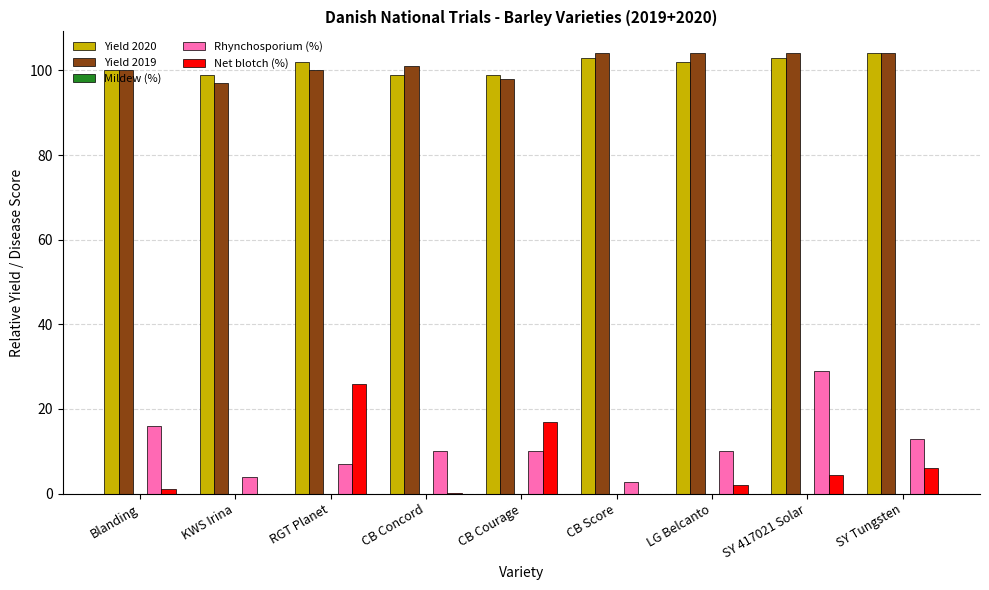

What is the highest value of the Net blotch (%) series?

26.0